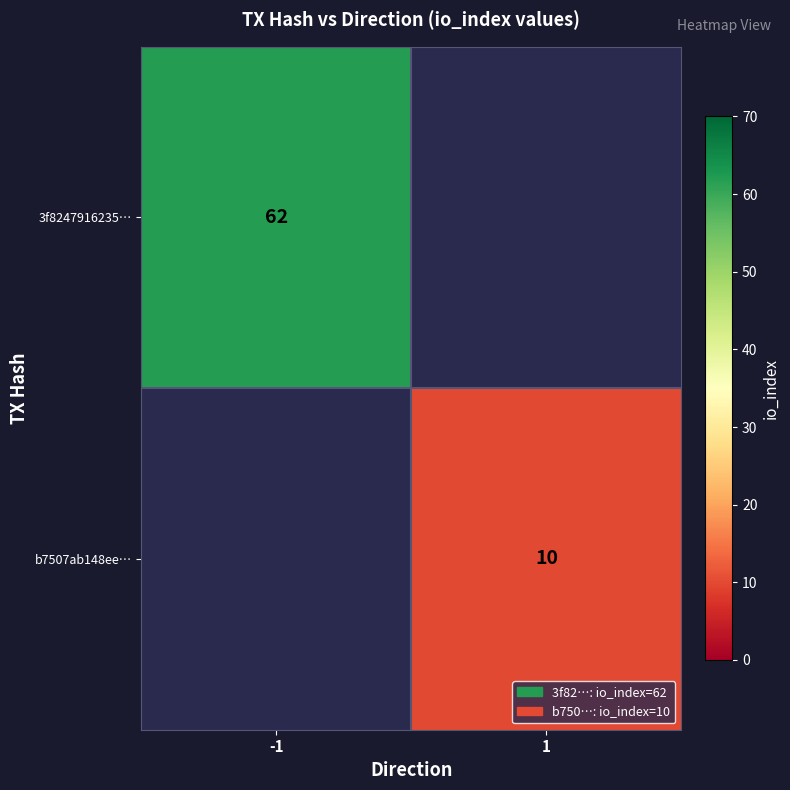

Is the value of b7507ab148ee… at 1 greater than the value of 3f8247916235… at -1?

No